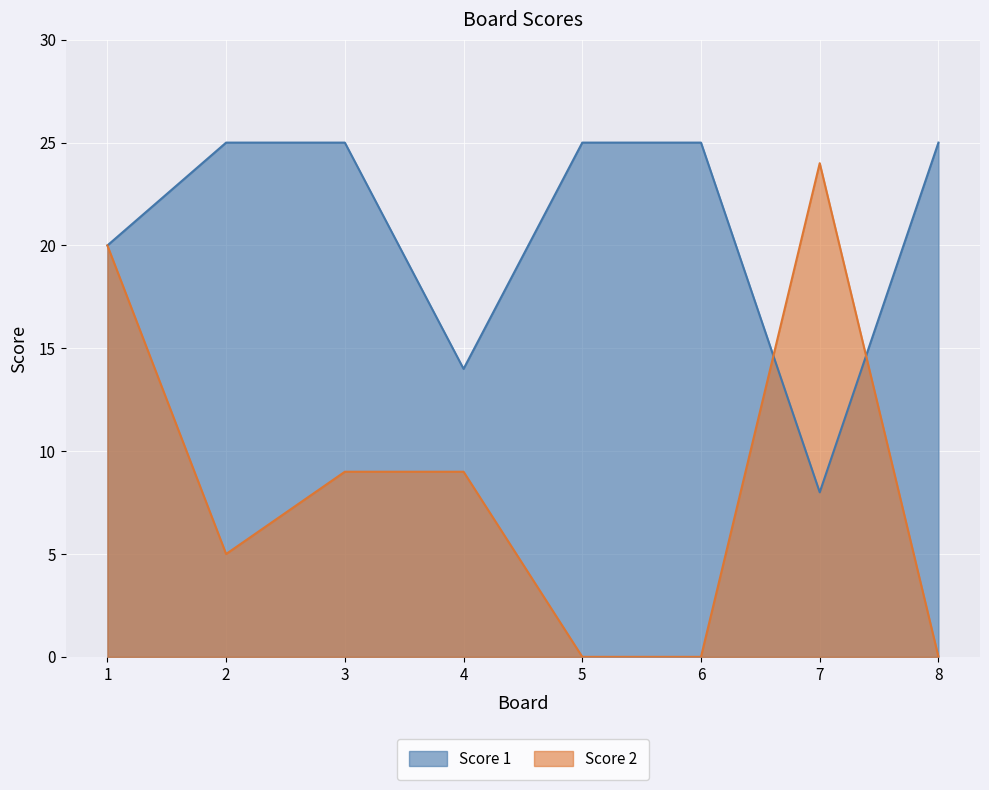

How many lines are shown in the chart?

2